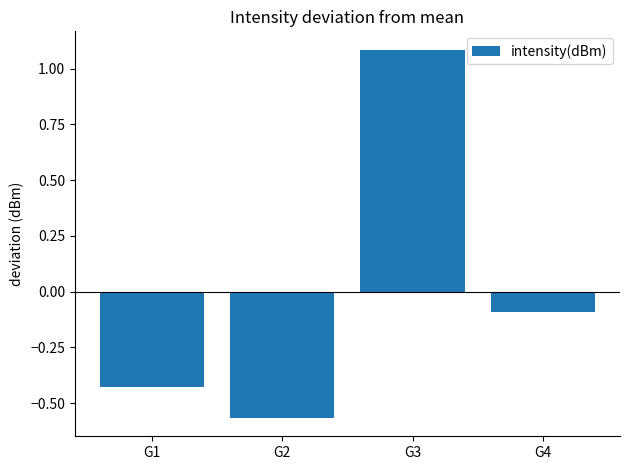

What is the value of the 3rd bar from the left?

1.1